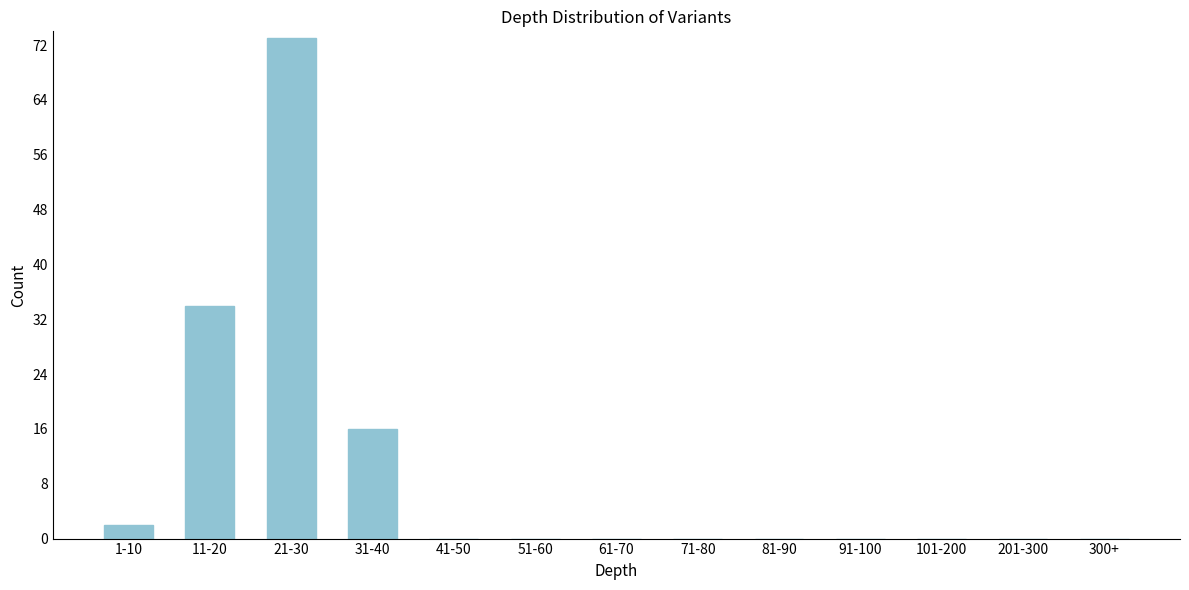

Reading right to left, what are all the values shown in this chart?

300+=0	201-300=0	101-200=0	91-100=0	81-90=0	71-80=0	61-70=0	51-60=0	41-50=0	31-40=16	21-30=73	11-20=34	1-10=2